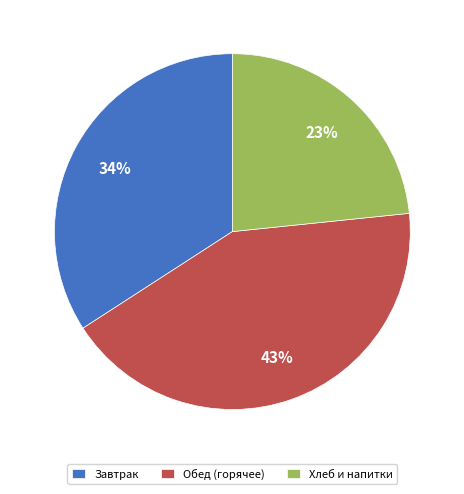

To the nearest percent, what percentage of the pie is Хлеб и напитки?

23%